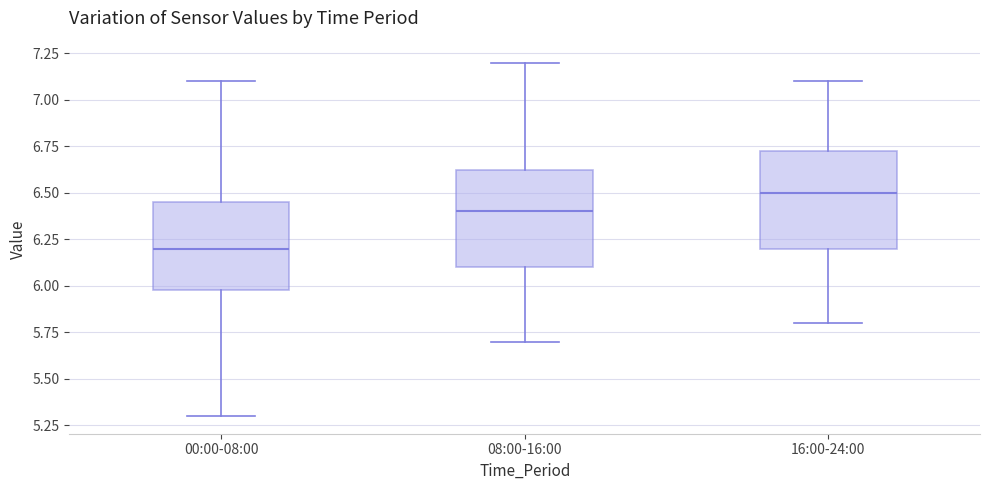

Which box's median line is the lowest?

00:00-08:00